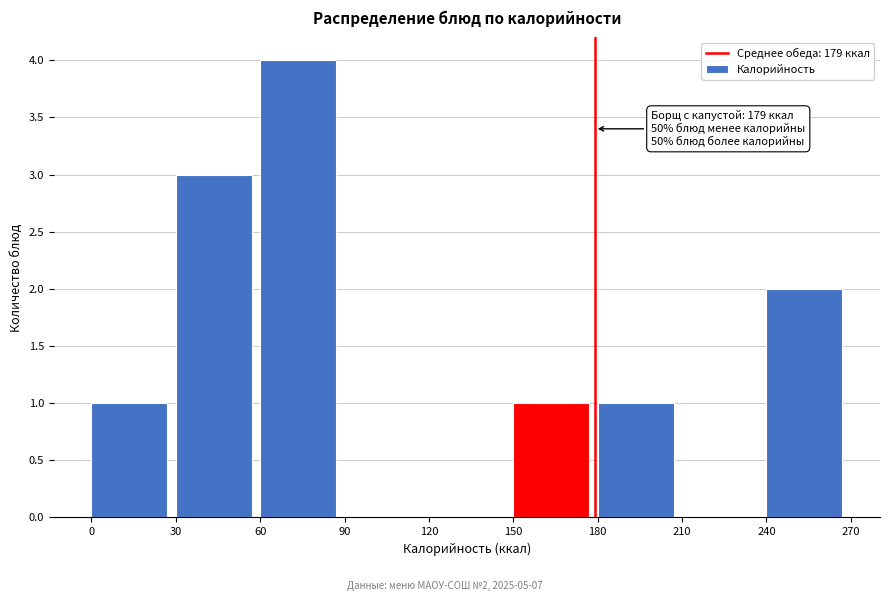

Which range on the x-axis has the tallest bar?

60 to 90